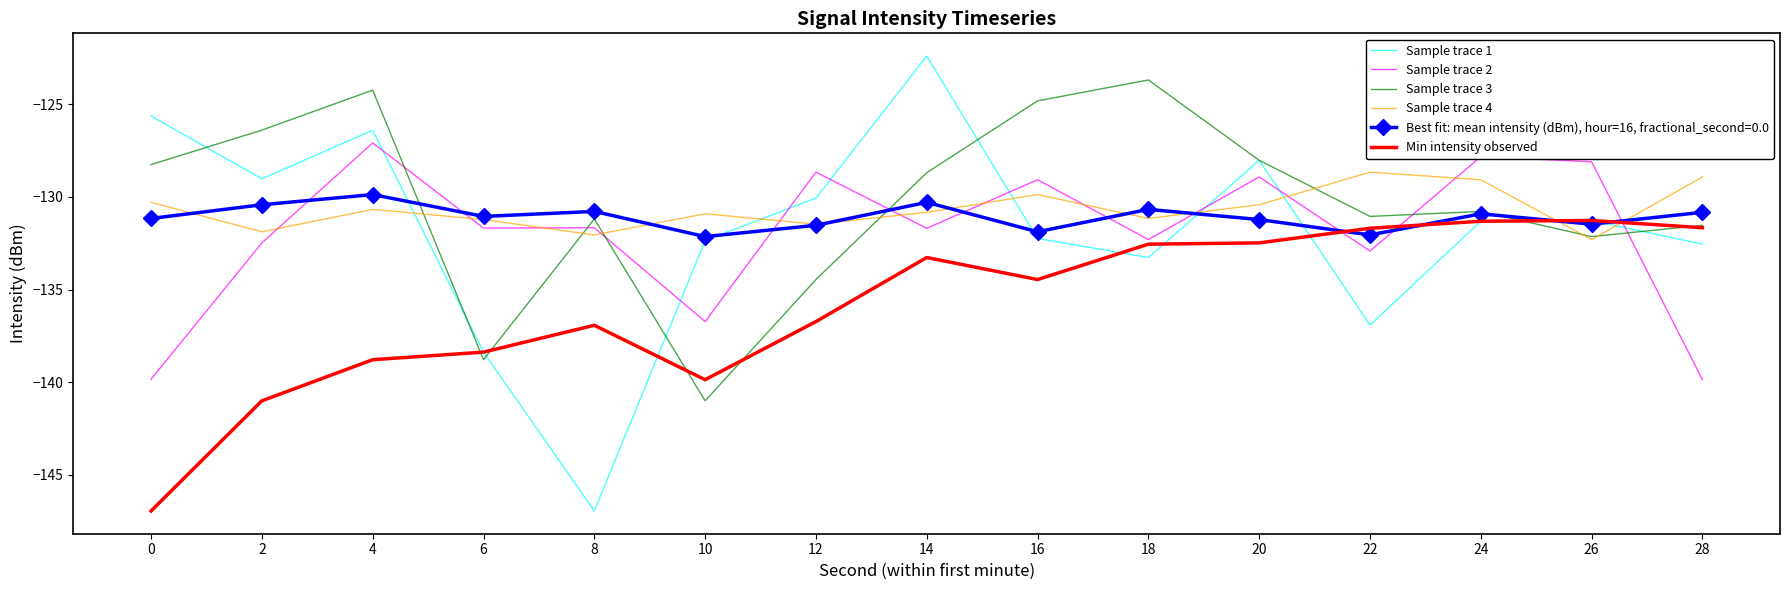

Where do Sample trace 2 and Sample trace 1 first cross each other?

4 and 6